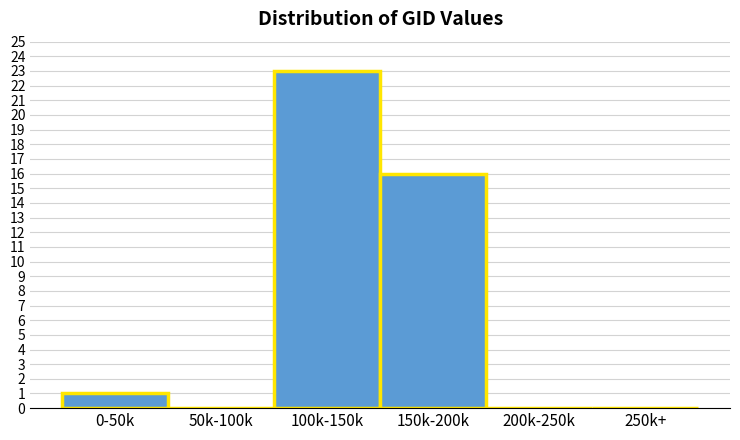

Reading left to right, list all the values displayed in this chart.

0-50k=1	50k-100k=0	100k-150k=23	150k-200k=16	200k-250k=0	250k+=0